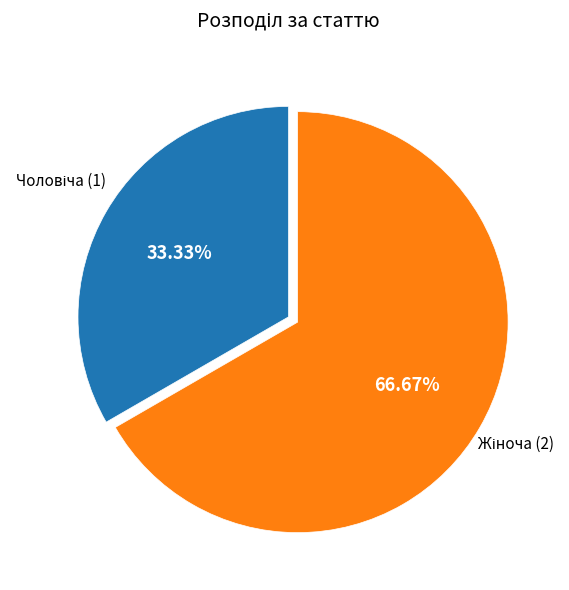

Is there any slice that represents more than half of the pie?

Yes